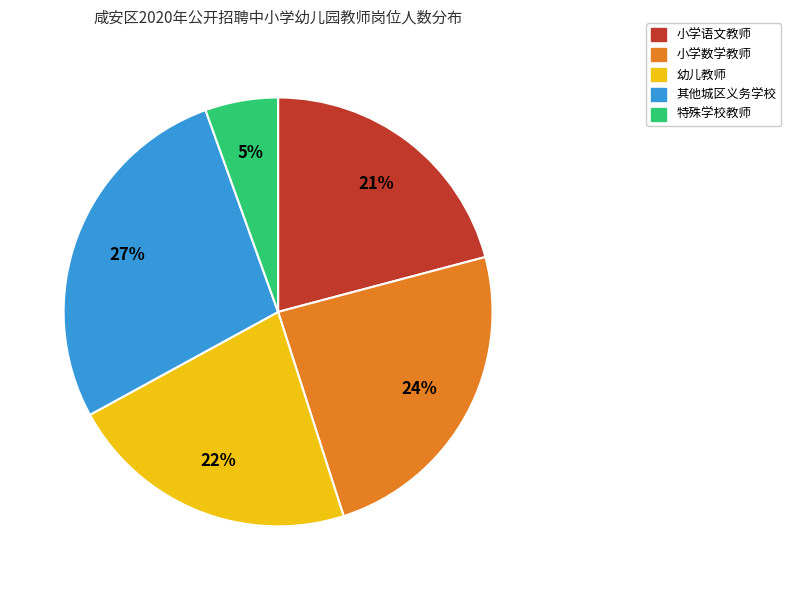

Which category has the biggest portion of the pie?

其他城区义务学校